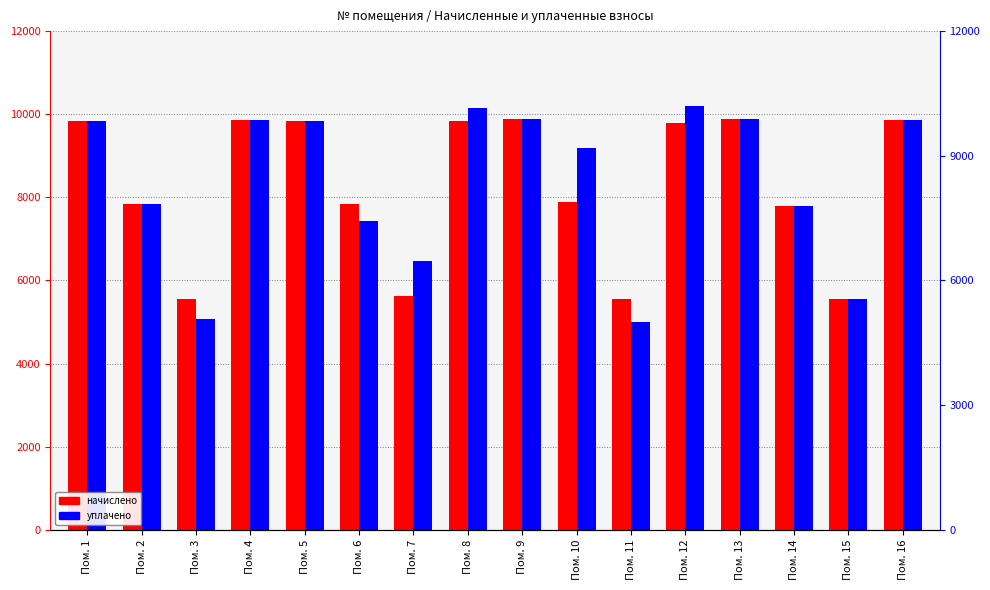

What is the sum of the начислено values at Пом. 6 and Пом. 10?

15729.7